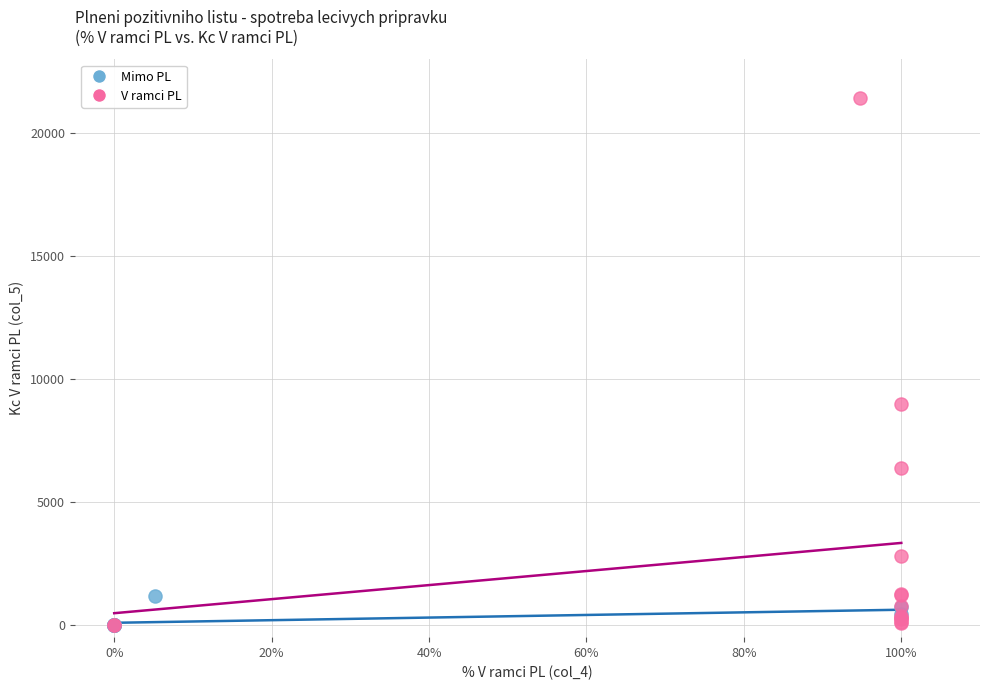

Which series contains the highest Y value?

V ramci PL